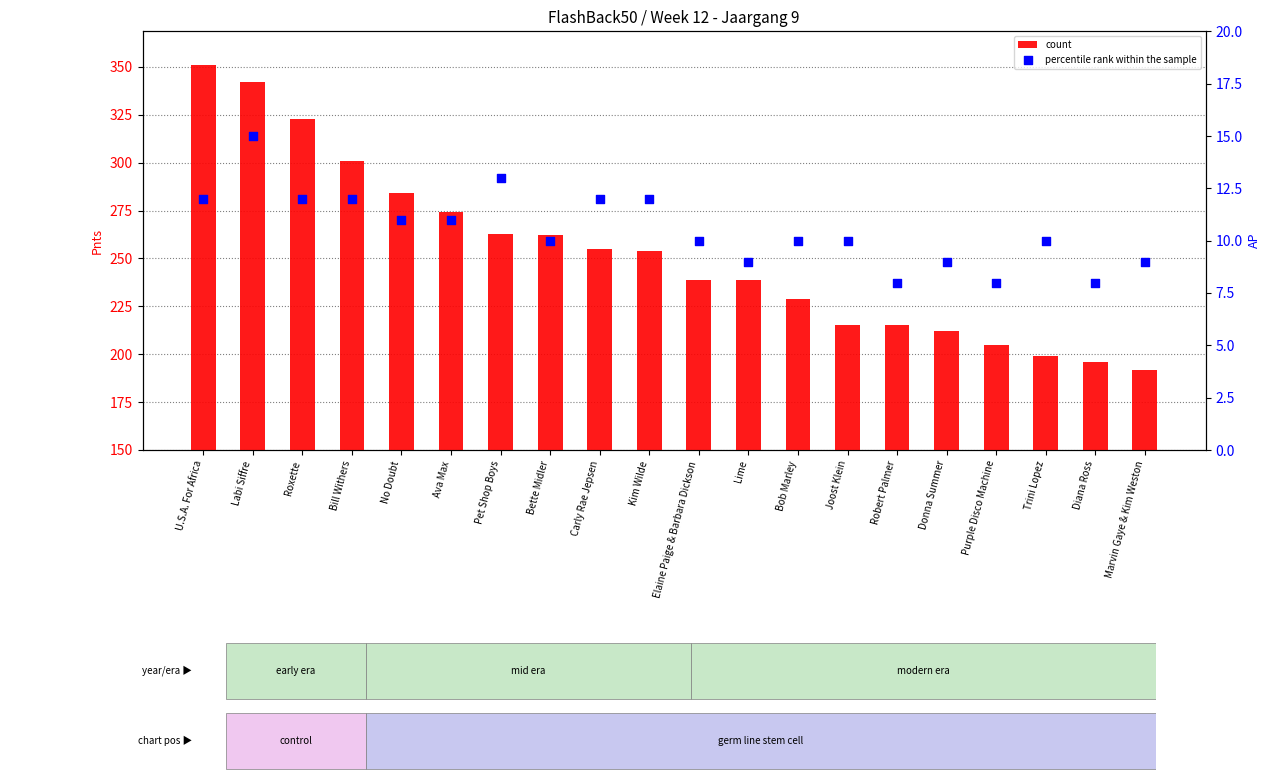

Which series reaches the minimum Y coordinate?

percentile rank within the sample